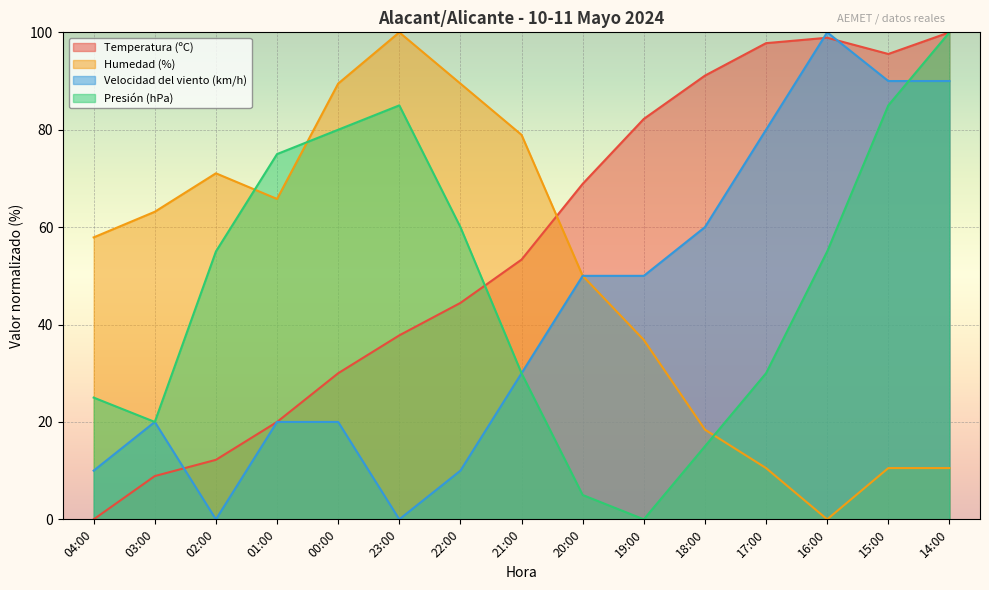

Reading left to right, list all the values displayed in this chart.

Temperatura (ºC): 04:00=0.0	03:00=8.9	02:00=12.2	01:00=20.0	00:00=30.0	23:00=37.8	22:00=44.4	21:00=53.3	20:00=68.9	19:00=82.2	18:00=91.1	17:00=97.8	16:00=98.9	15:00=95.6	14:00=100.0
Humedad (%): 04:00=57.9	03:00=63.2	02:00=71.1	01:00=65.8	00:00=89.5	23:00=100.0	22:00=89.5	21:00=78.9	20:00=50.0	19:00=36.8	18:00=18.4	17:00=10.5	16:00=0.0	15:00=10.5	14:00=10.5
Velocidad del viento (km/h): 04:00=10.0	03:00=20.0	02:00=0.0	01:00=20.0	00:00=20.0	23:00=0.0	22:00=10.0	21:00=30.0	20:00=50.0	19:00=50.0	18:00=60.0	17:00=80.0	16:00=100.0	15:00=90.0	14:00=90.0
Presión (hPa): 04:00=25.0	03:00=20.0	02:00=55.0	01:00=75.0	00:00=80.0	23:00=85.0	22:00=60.0	21:00=30.0	20:00=5.0	19:00=0.0	18:00=15.0	17:00=30.0	16:00=55.0	15:00=85.0	14:00=100.0